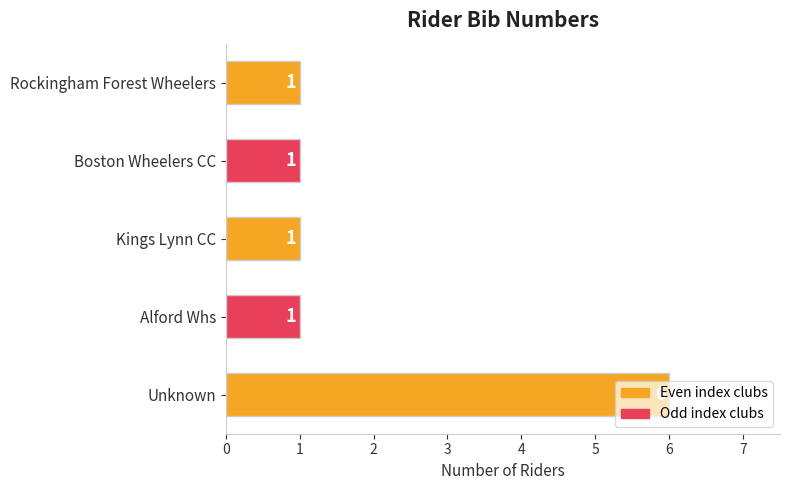

Is it true that the value at Kings Lynn CC is 1?

True